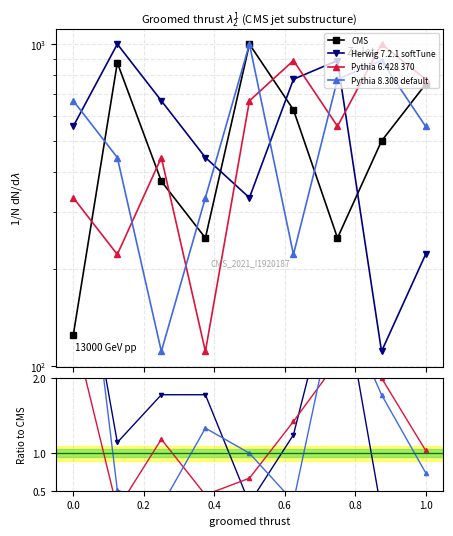

What are all the series names shown in the legend?

CMS, Herwig 7.2.1 softTune, Pythia 6.428 370, Pythia 8.308 default